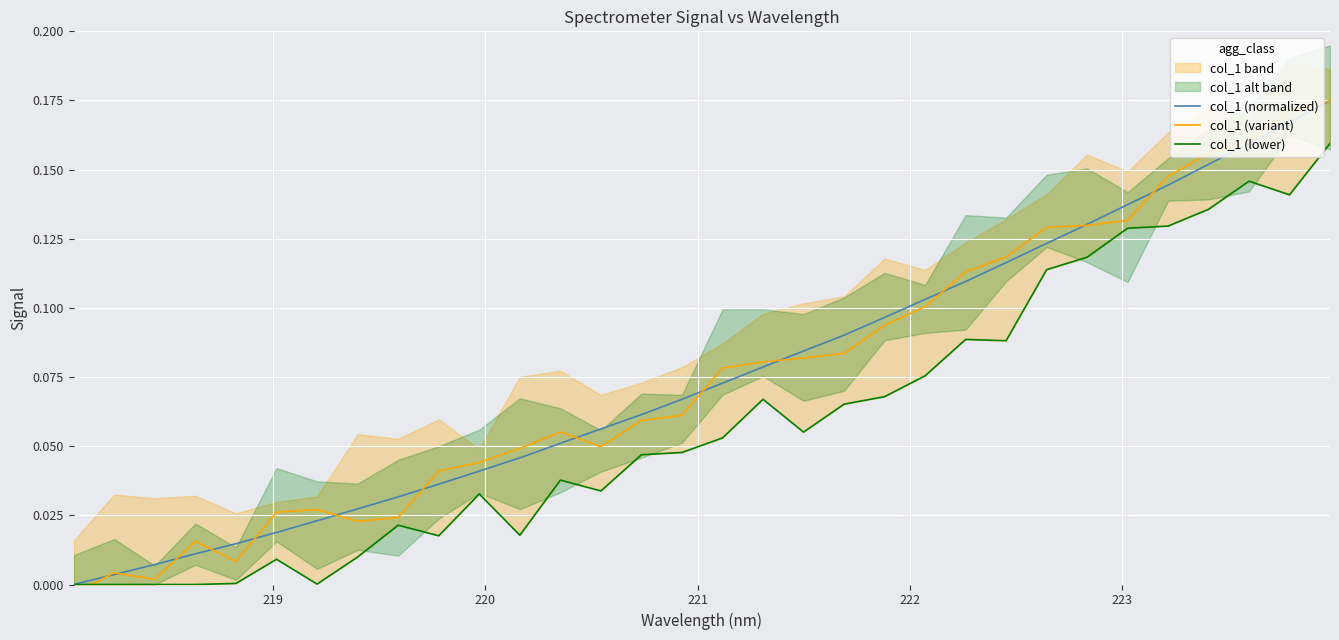

How many data points in col_1 (lower) are above 0?

28